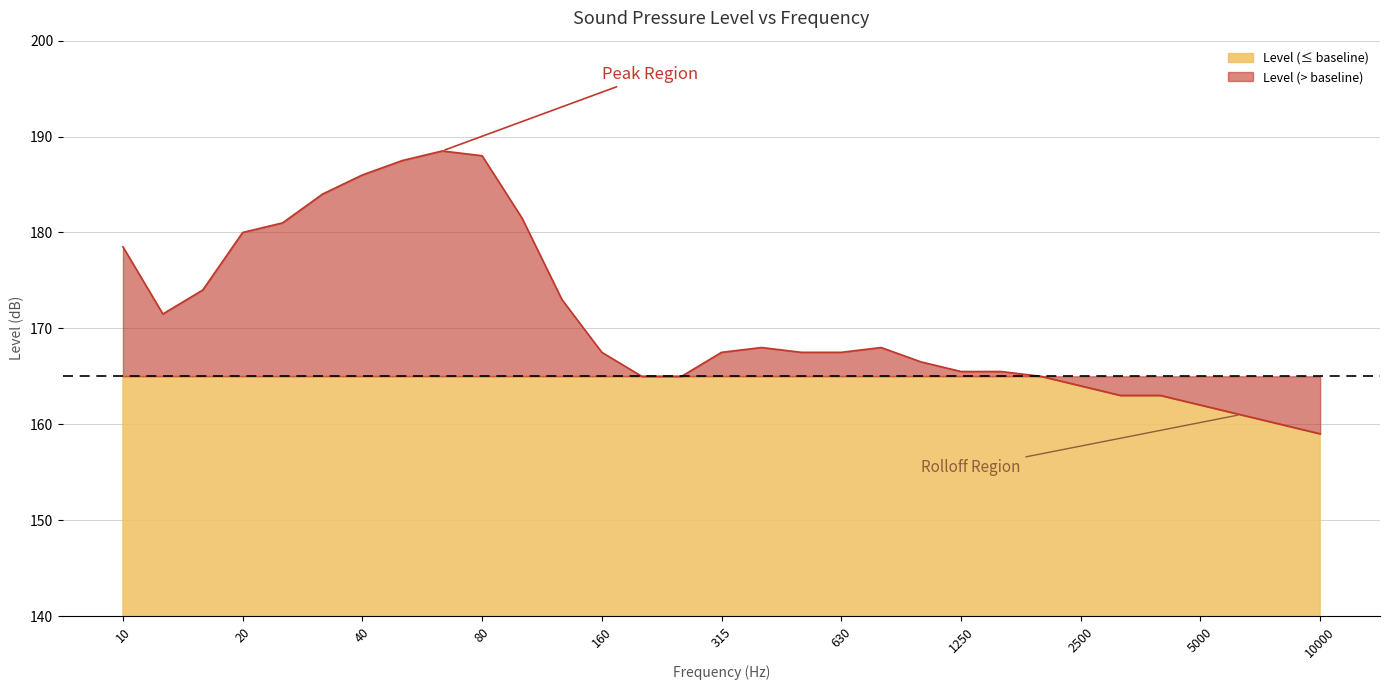

At which label is the value closest to 173?

125